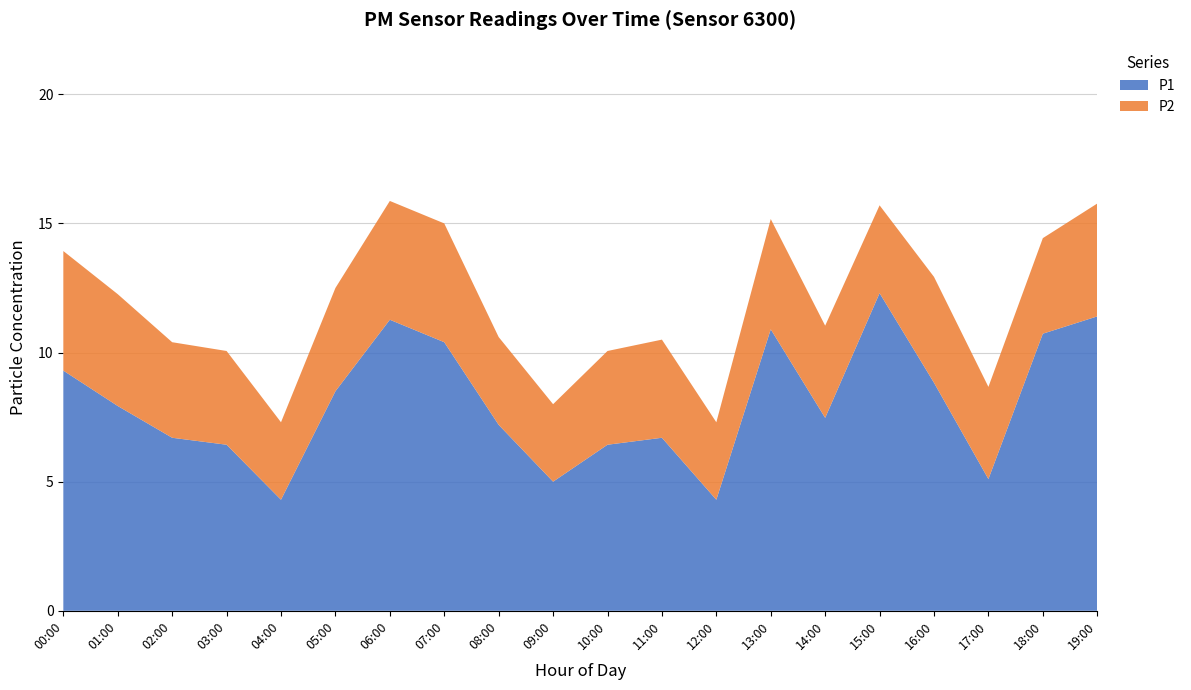

Reading left to right, what are all the values shown in this chart?

P1: 00:00=9.3	01:00=7.9	02:00=6.7	03:00=6.4	04:00=4.3	05:00=8.5	06:00=11.3	07:00=10.4	08:00=7.2	09:00=5.0	10:00=6.4	11:00=6.7	12:00=4.3	13:00=10.9	14:00=7.5	15:00=12.3	16:00=8.8	17:00=5.1	18:00=10.7	19:00=11.4
P2: 00:00=4.6	01:00=4.3	02:00=3.7	03:00=3.6	04:00=3.0	05:00=4.0	06:00=4.6	07:00=4.6	08:00=3.4	09:00=3.0	10:00=3.6	11:00=3.8	12:00=3.0	13:00=4.3	14:00=3.6	15:00=3.4	16:00=4.1	17:00=3.6	18:00=3.7	19:00=4.4